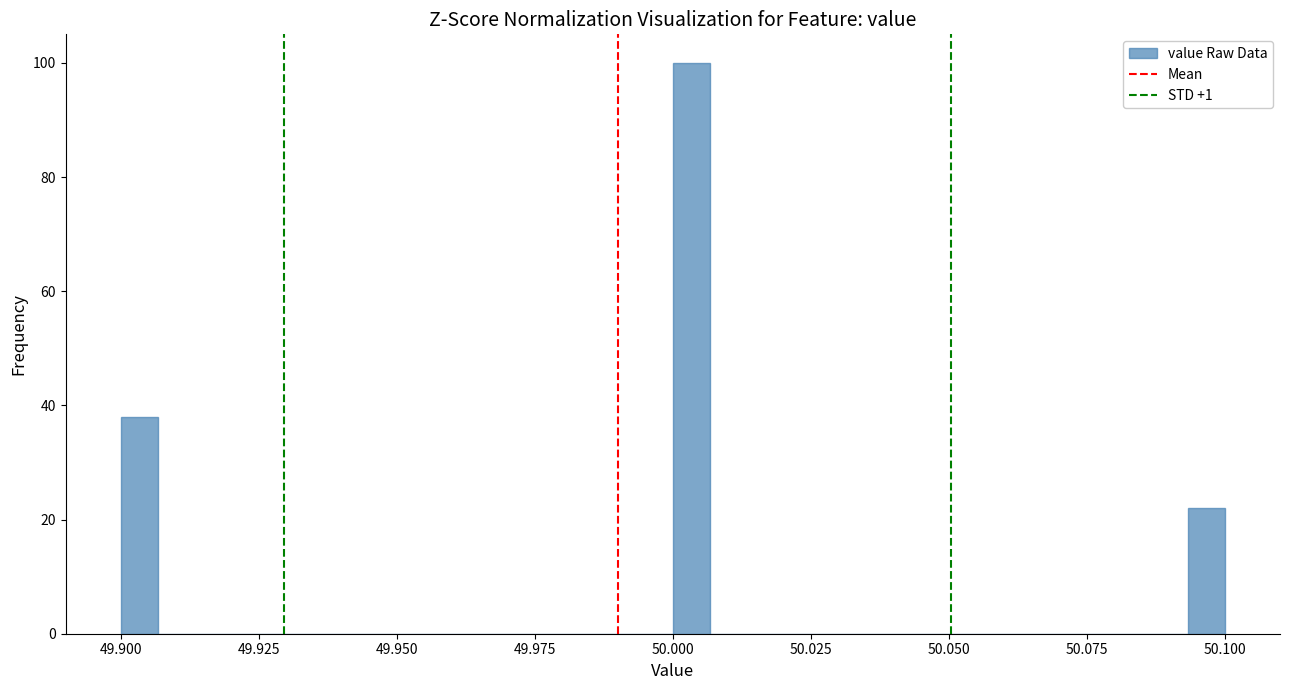

Read against the x-axis, roughly where is the centre of the tallest bar?

50.005